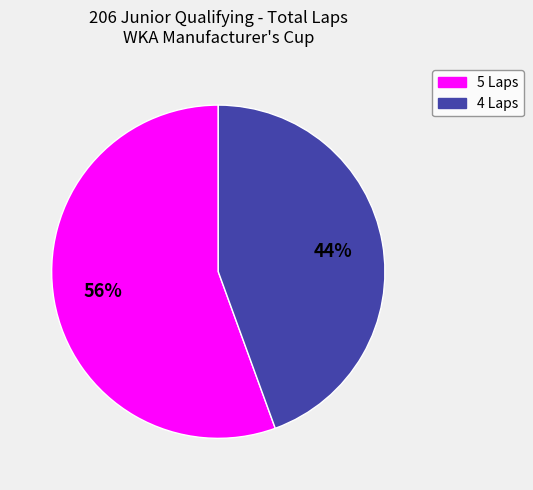

Is there a majority slice in this chart?

Yes